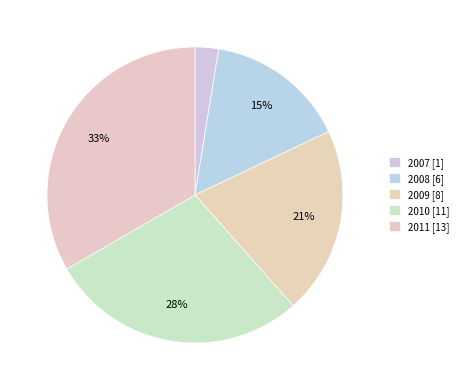

How many slices are in this pie chart?

5